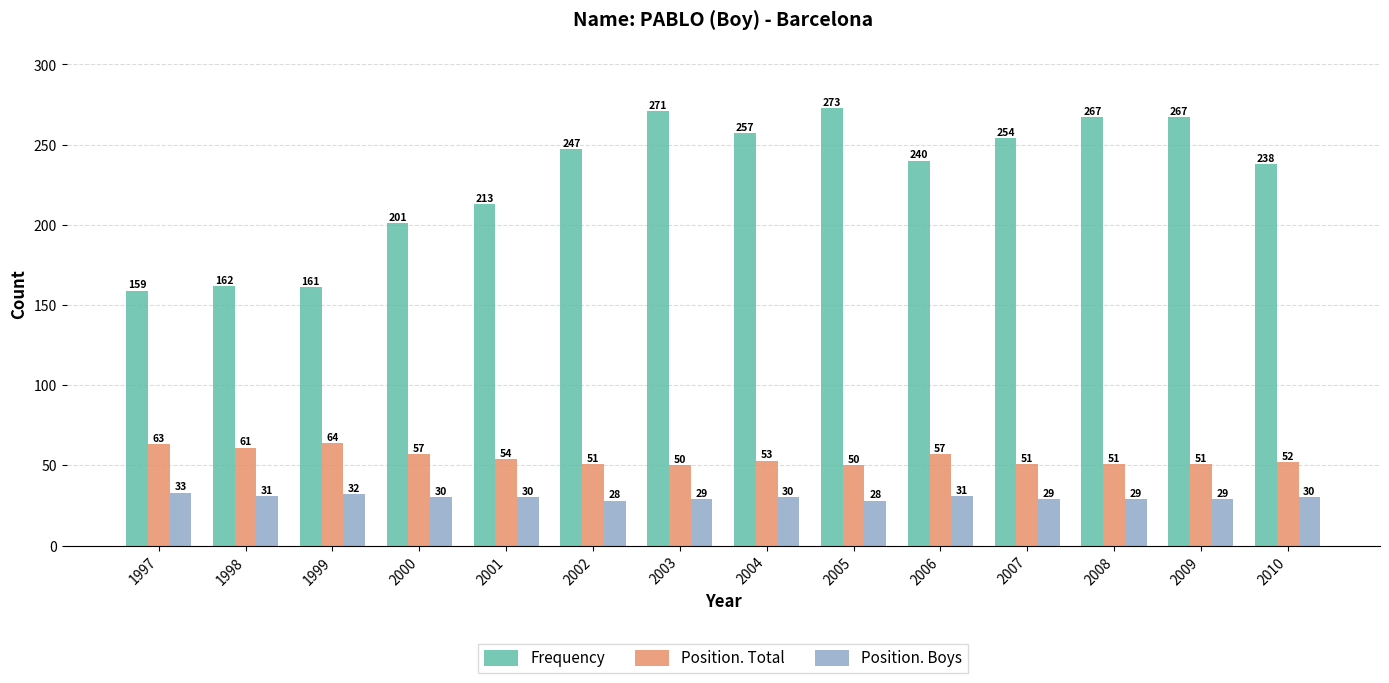

What is the highest value of the Frequency series?

273